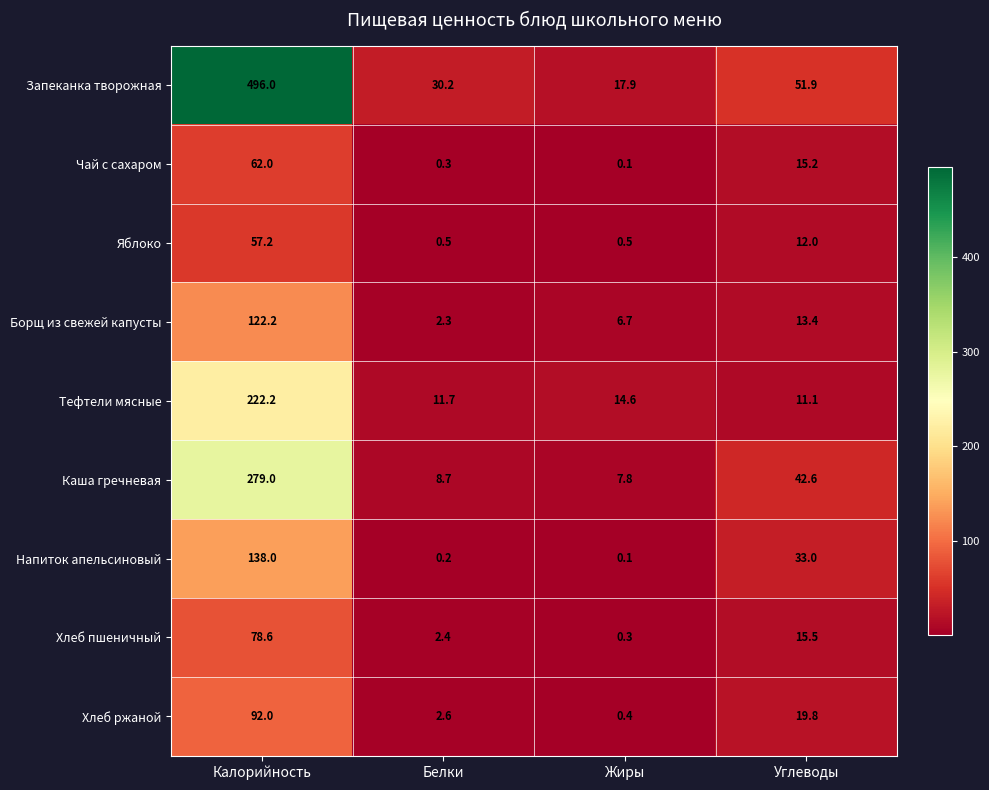

The value of Борщ из свежей капусты at Жиры is 8.7. True or false?

False